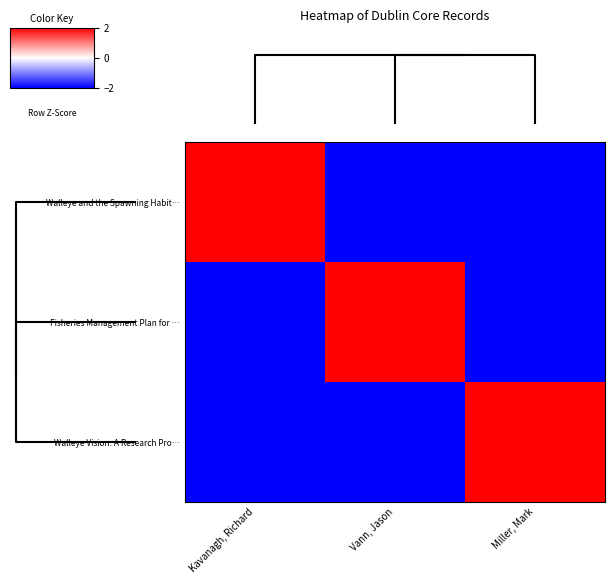

List the series in order of their peak value, highest first.

row_0, row_1, row_2